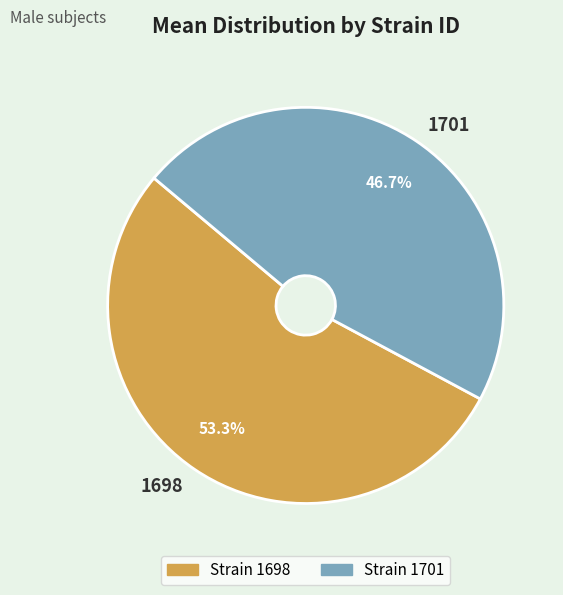

Is there any slice that represents more than half of the pie?

Yes